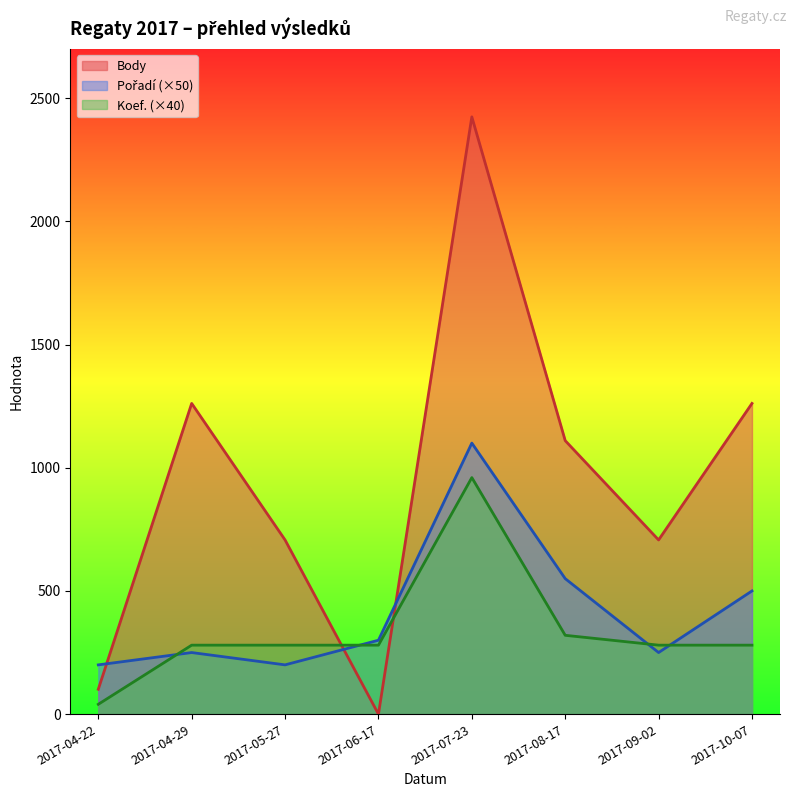

At which category does Pořadí reach its first local peak?

2017-04-29